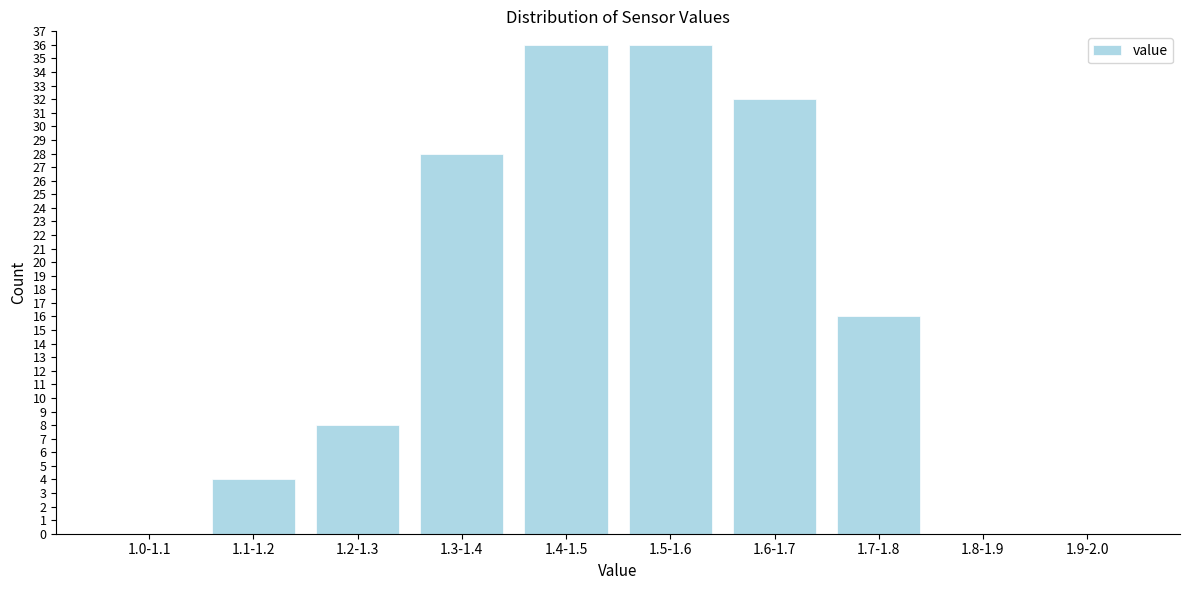

Reading left to right, transcribe all the data shown in this chart.

1.0-1.1=0	1.1-1.2=4	1.2-1.3=8	1.3-1.4=28	1.4-1.5=36	1.5-1.6=36	1.6-1.7=32	1.7-1.8=16	1.8-1.9=0	1.9-2.0=0